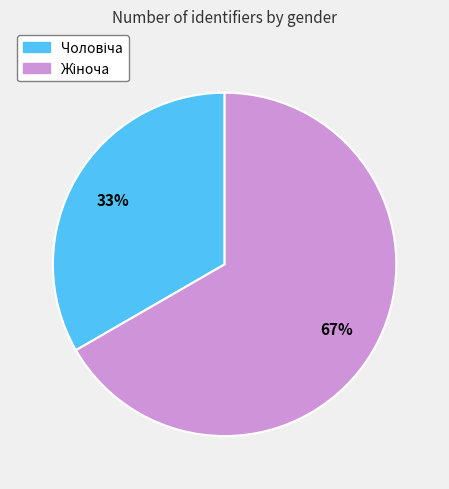

Rank the categories by value from highest to lowest.

Жіноча, Чоловіча